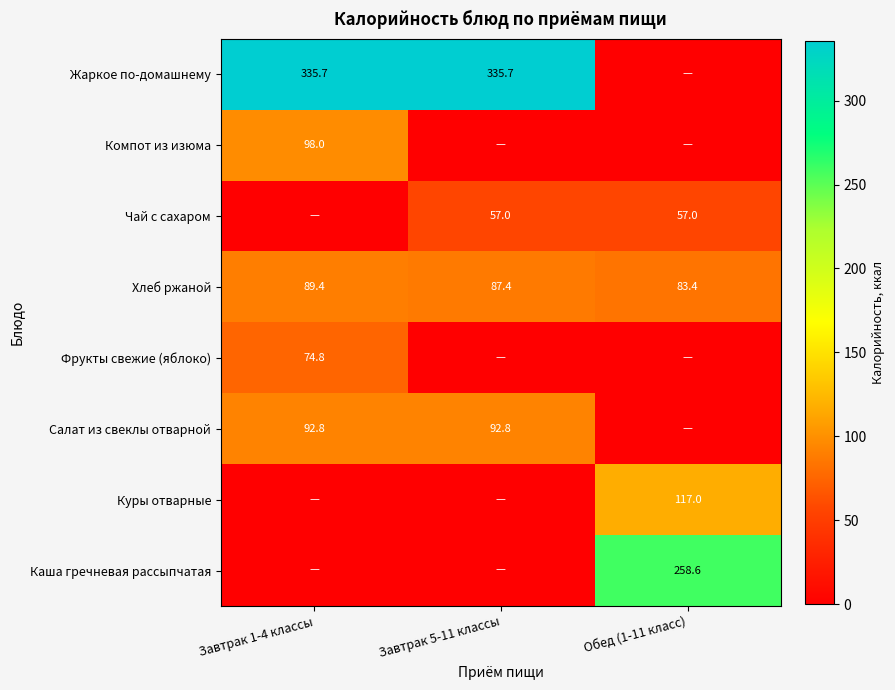

What is the average value of the Хлеб ржаной series?

86.7